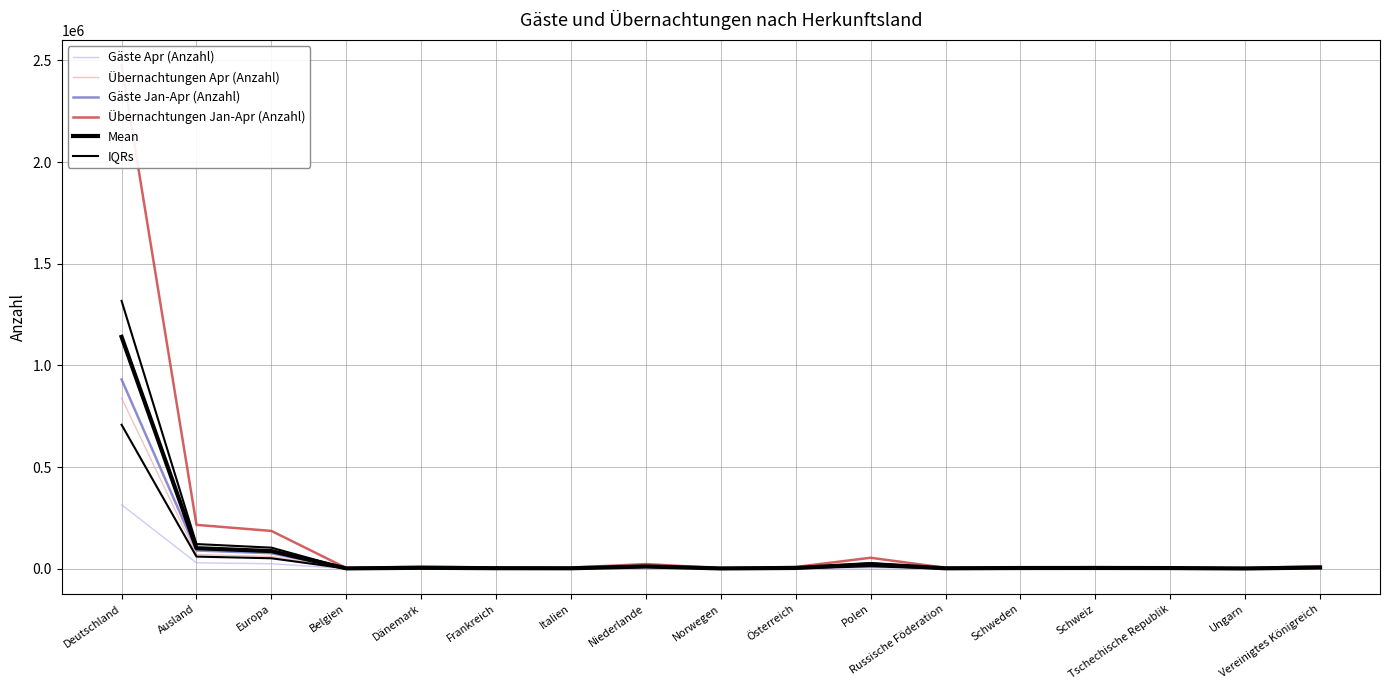

Which has a higher value, Schweiz or Europa?

Europa